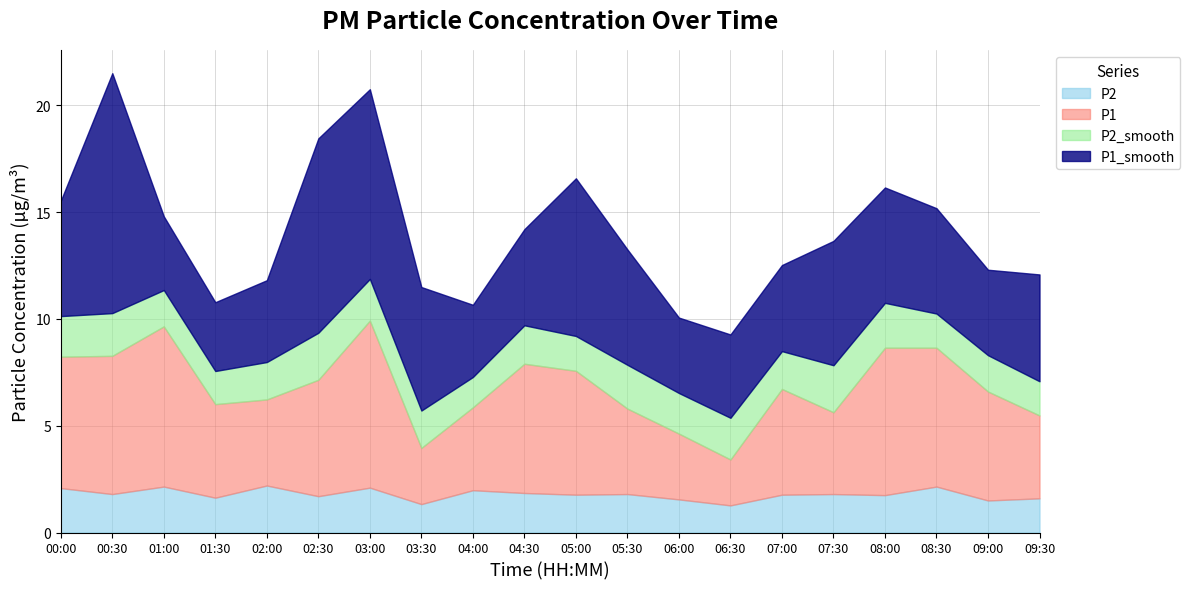

Which series has the largest total across all categories?

P1_smooth